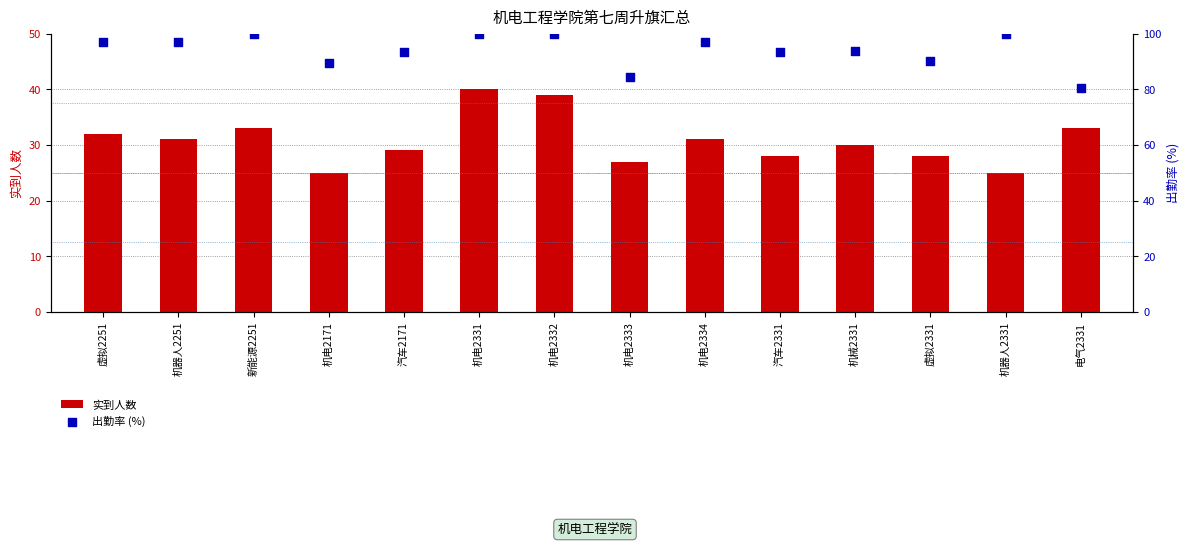

Is the value of 实到人数 at 虚拟2251 greater than the value of 出勤率 (%) at 电气2331?

No